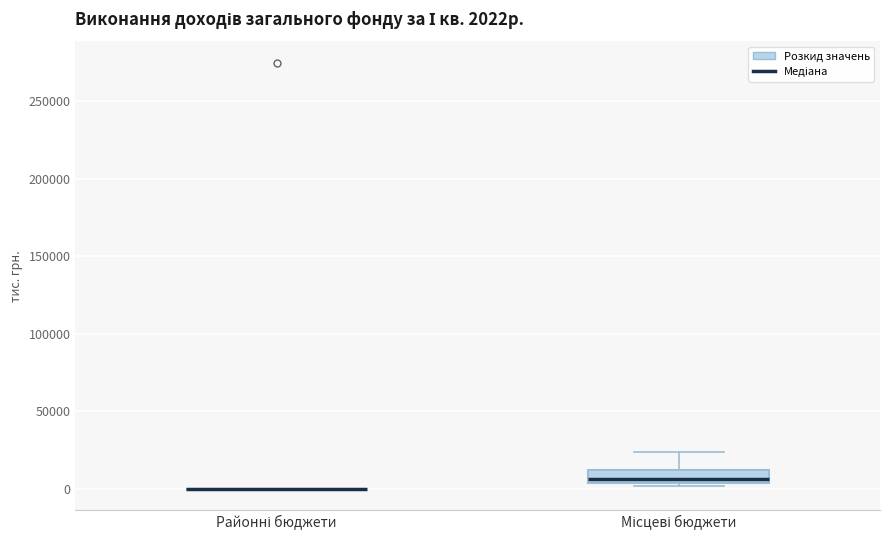

Comparing the boxes themselves (not the whiskers), which one is the tallest?

Місцеві бюджети